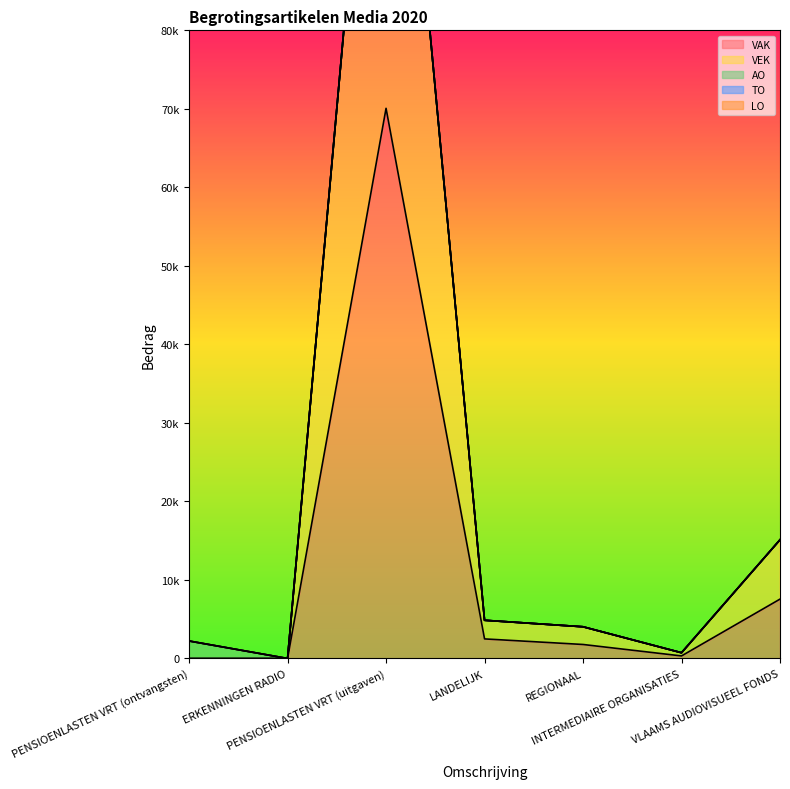

The value of VAK at INTERMEDIAIRE ORGANISATIES is 547. True or false?

False